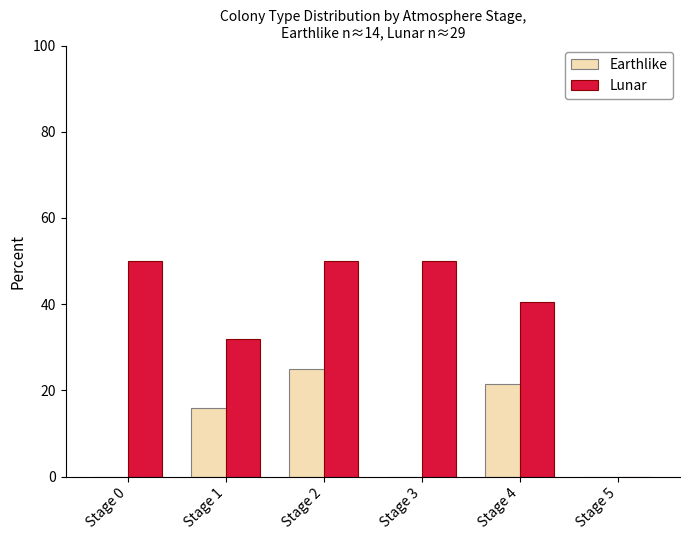

Which series has the largest total across all categories?

Lunar